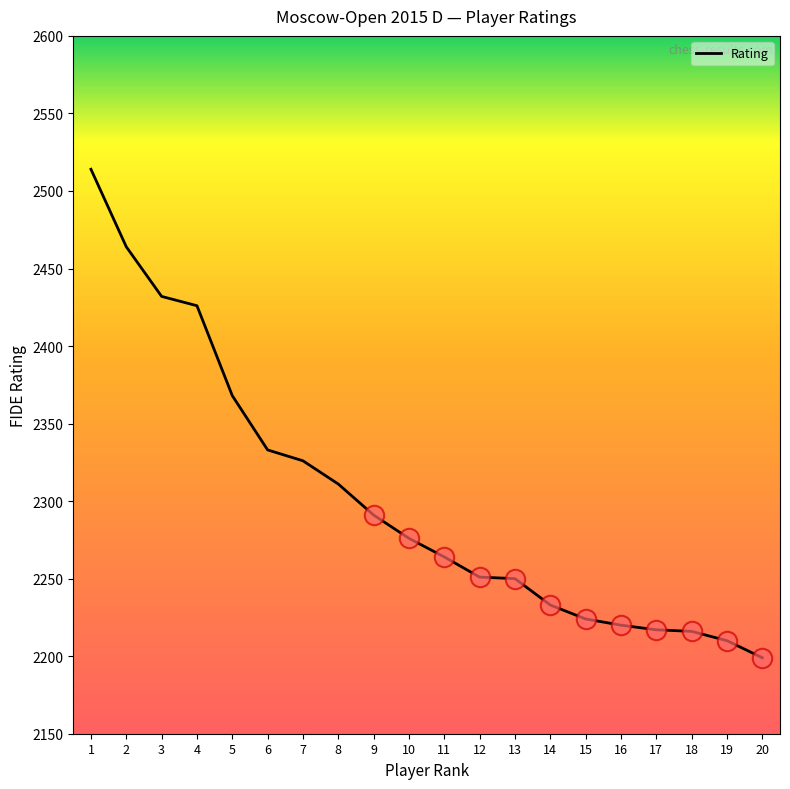

What is the difference between the second highest and second lowest values?

254